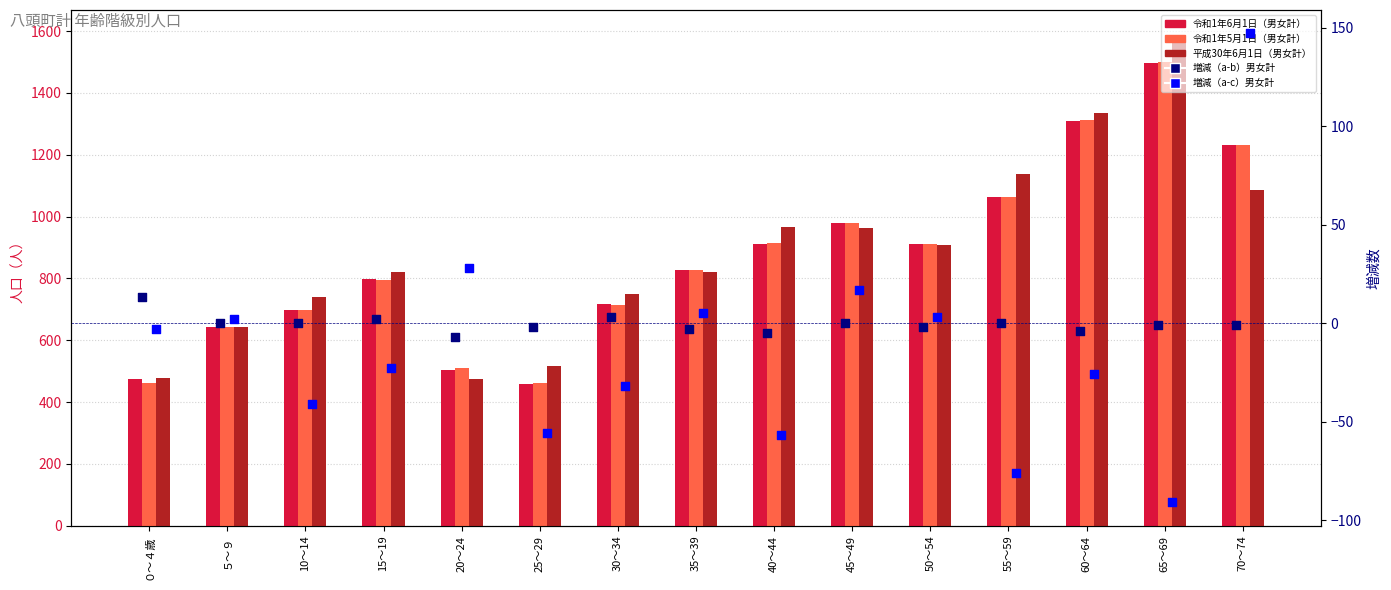

Is the value of 増減（a-b）男女計 at 40～44 greater than the value of 平成30年6月1日（男女計） at 60～64?

No